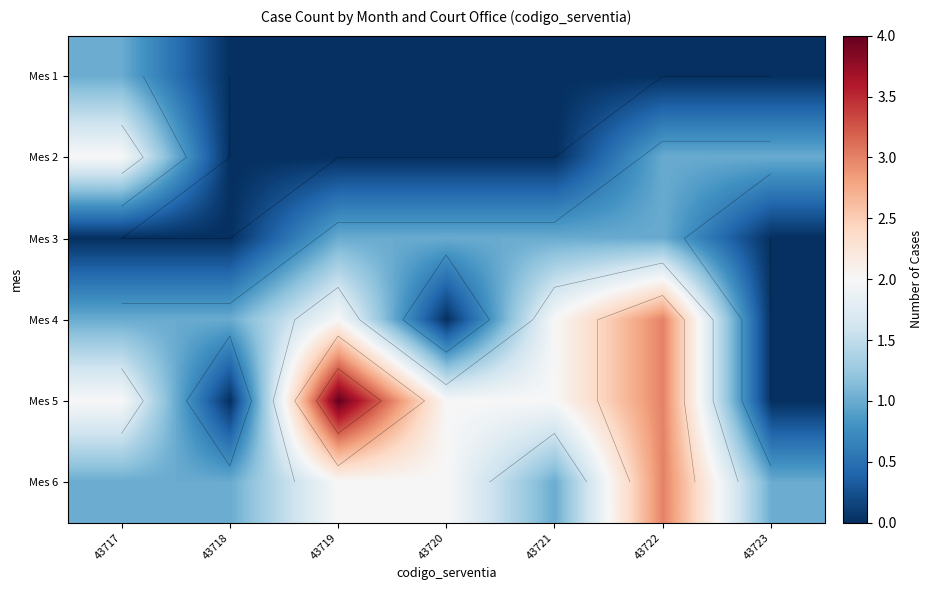

True or false: Mes 1 has a value of 0 at 43718.

True